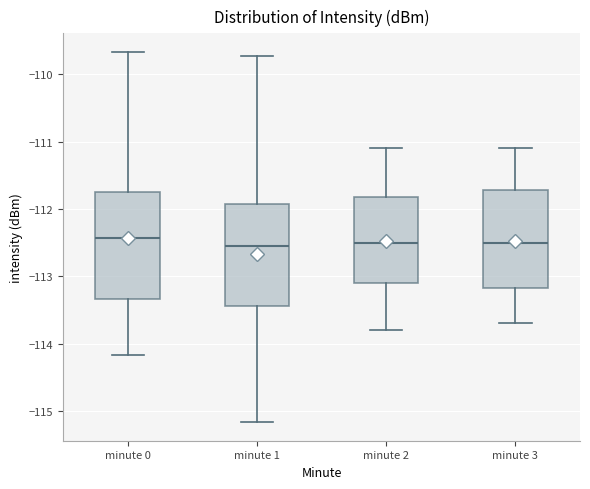

Where is the lower edge of the box for minute 0 on the y-axis? The values are not printed on the chart, so give them approximately, as read against the axis.

-113.3